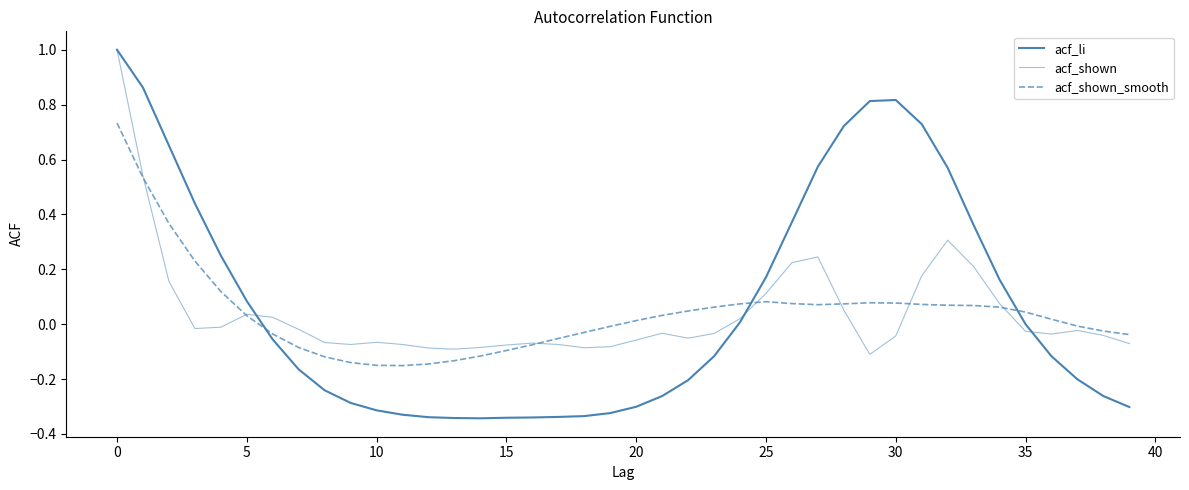

Is this an area chart (filled region under the line)?

No